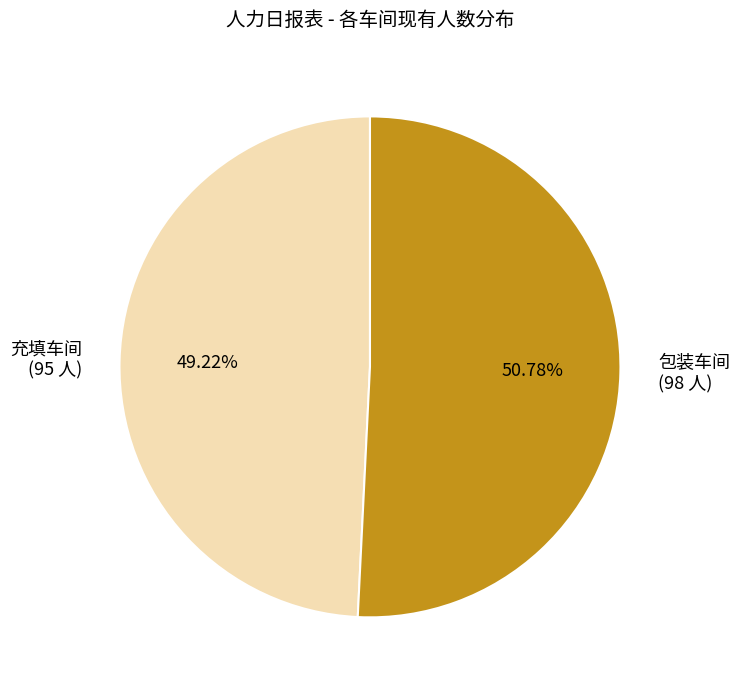

What is the ratio of the value at 充填车间 to the value at 包装车间?

1.0